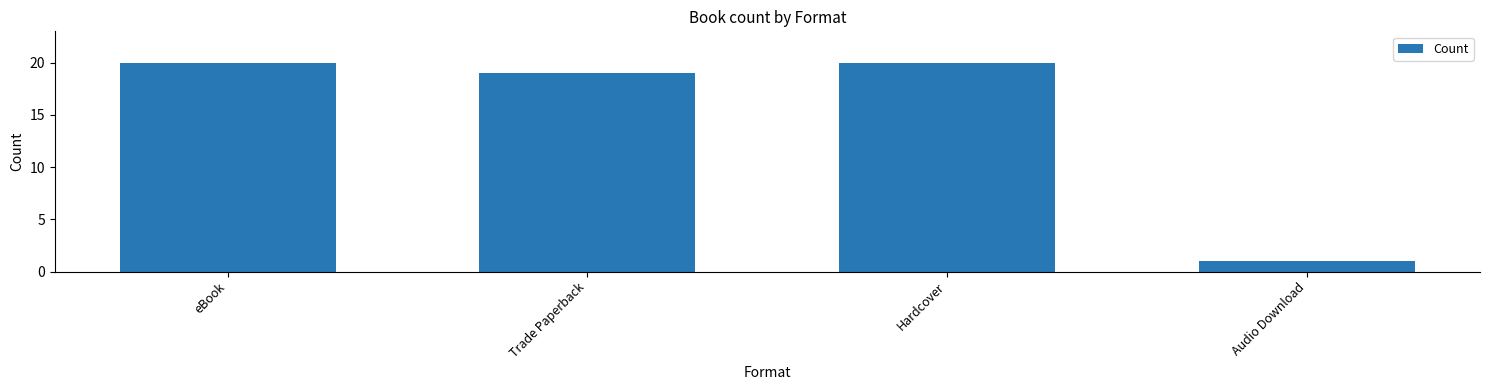

Reading right to left, list all the values displayed in this chart.

Audio Download=1	Hardcover=20	Trade Paperback=19	eBook=20